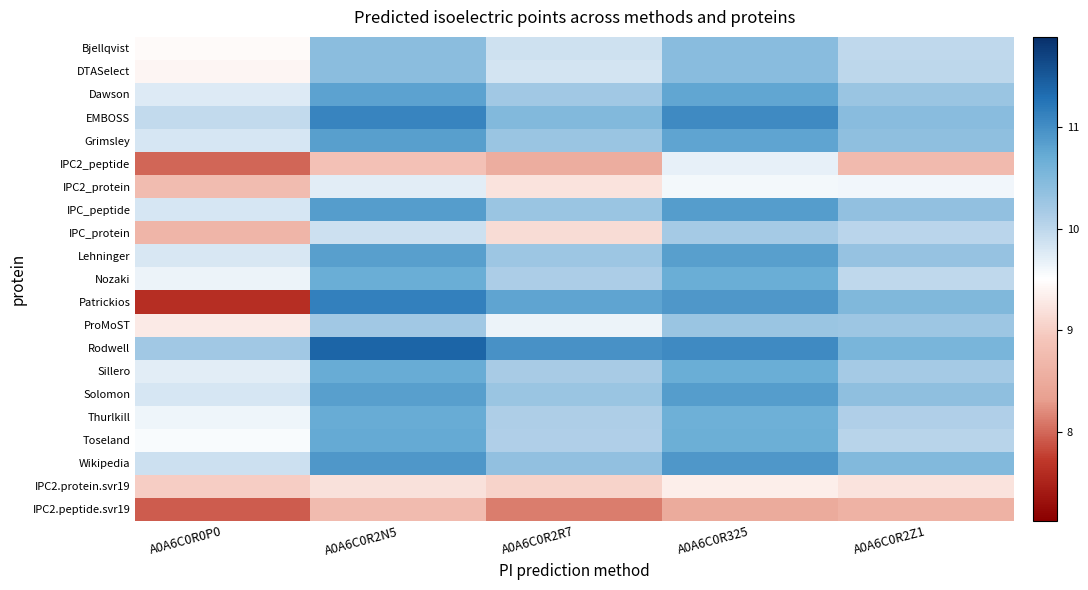

What is the spread (max minus min) of values at A0A6C0R325?

2.6